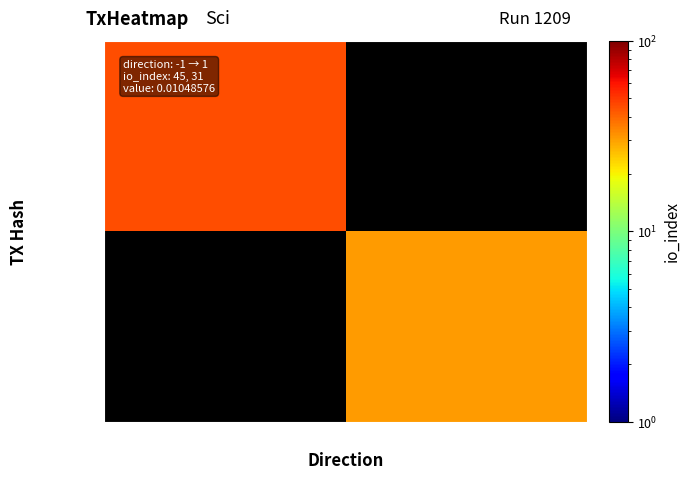

How many positive values does the cf1478ce… series have?

1